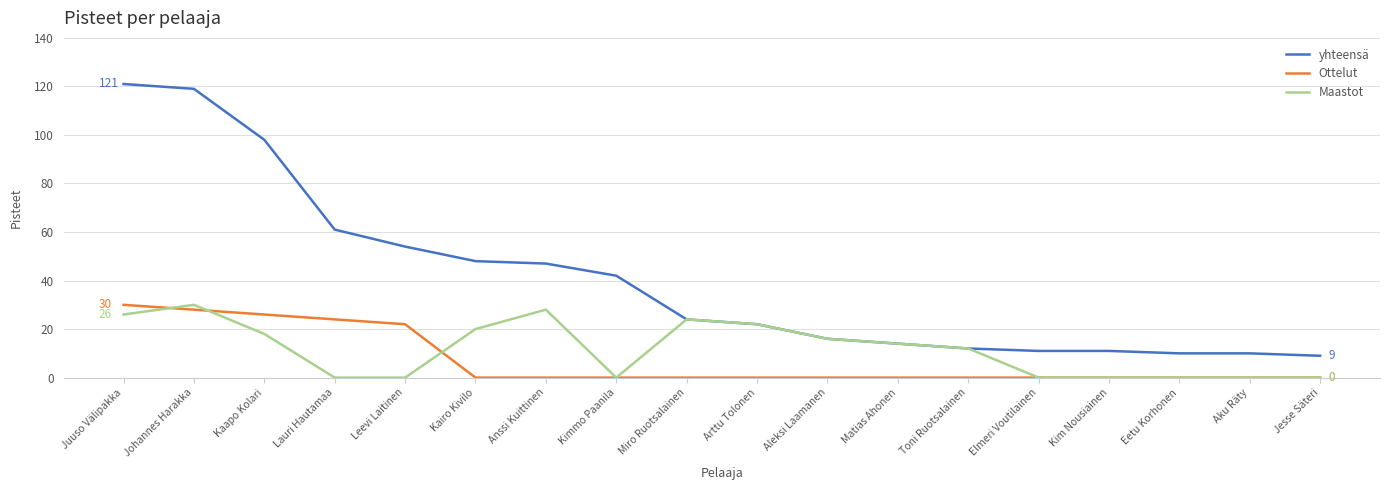

Which category has the highest value in the Ottelut series?

Juuso Välipakka